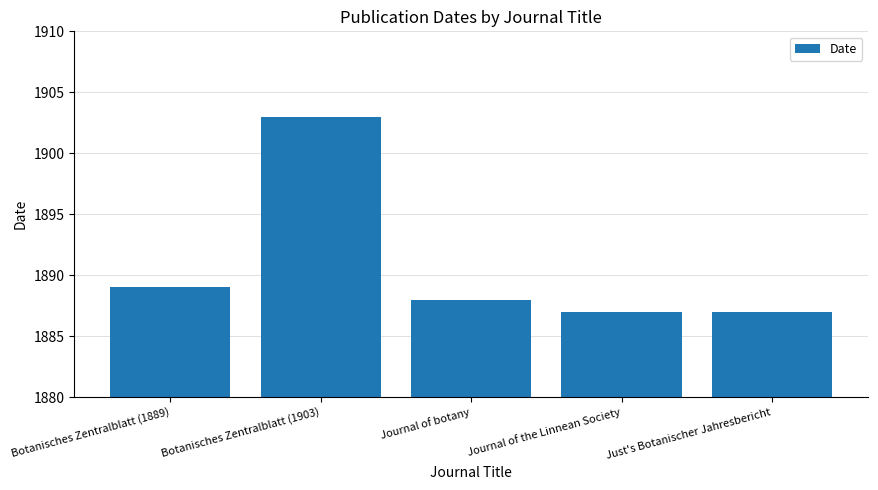

What is the label of the 4th bar from the left?

Journal of the Linnean Society